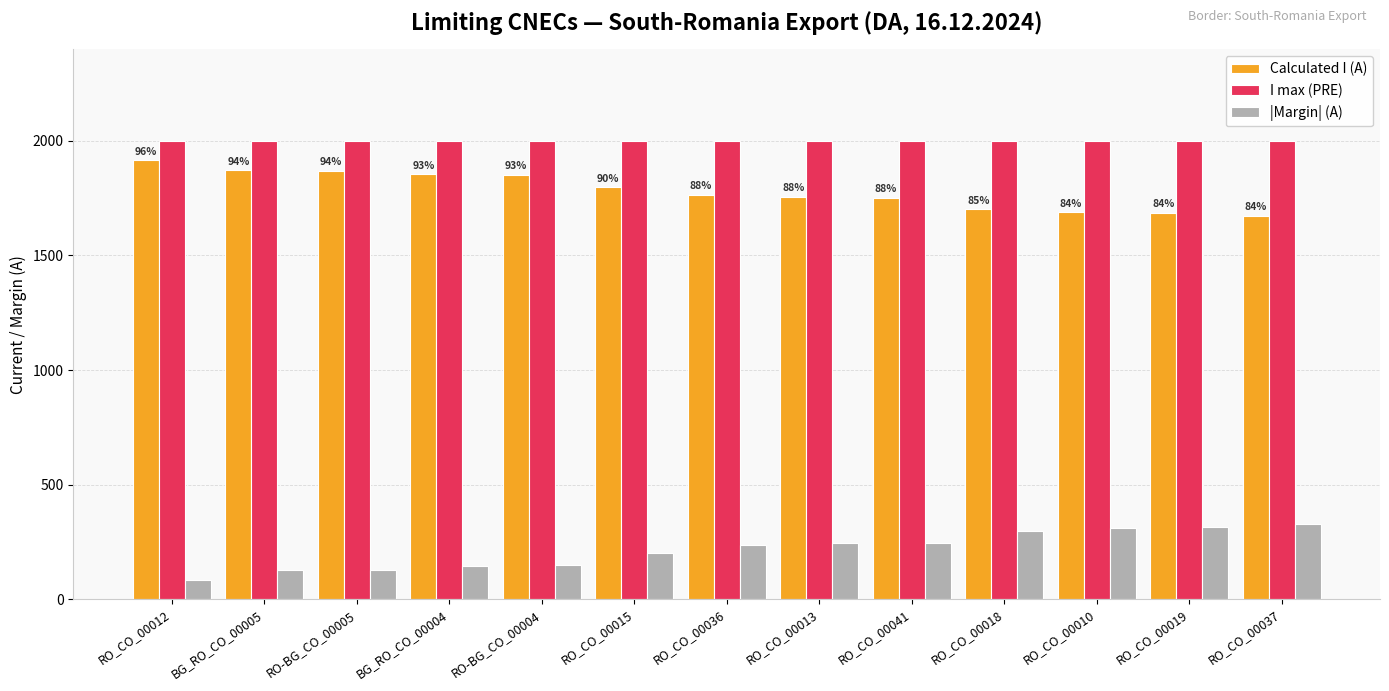

What is the label of the 9th bar from the right?

RO-BG_CO_00004